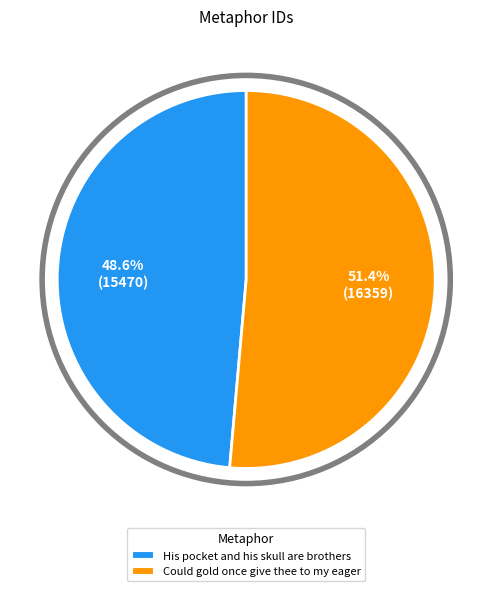

To the nearest percent, what is the difference between the largest and smallest slice percentages?

3%